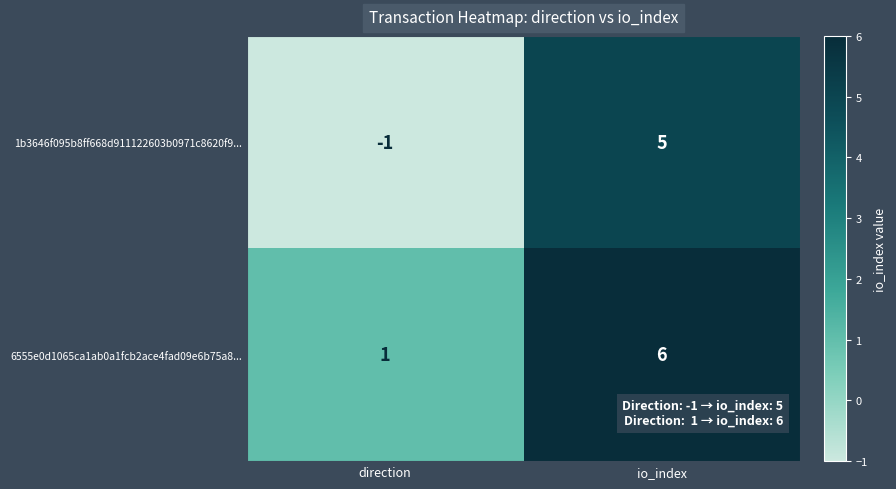

At which category is the sum across all series the highest?

io_index